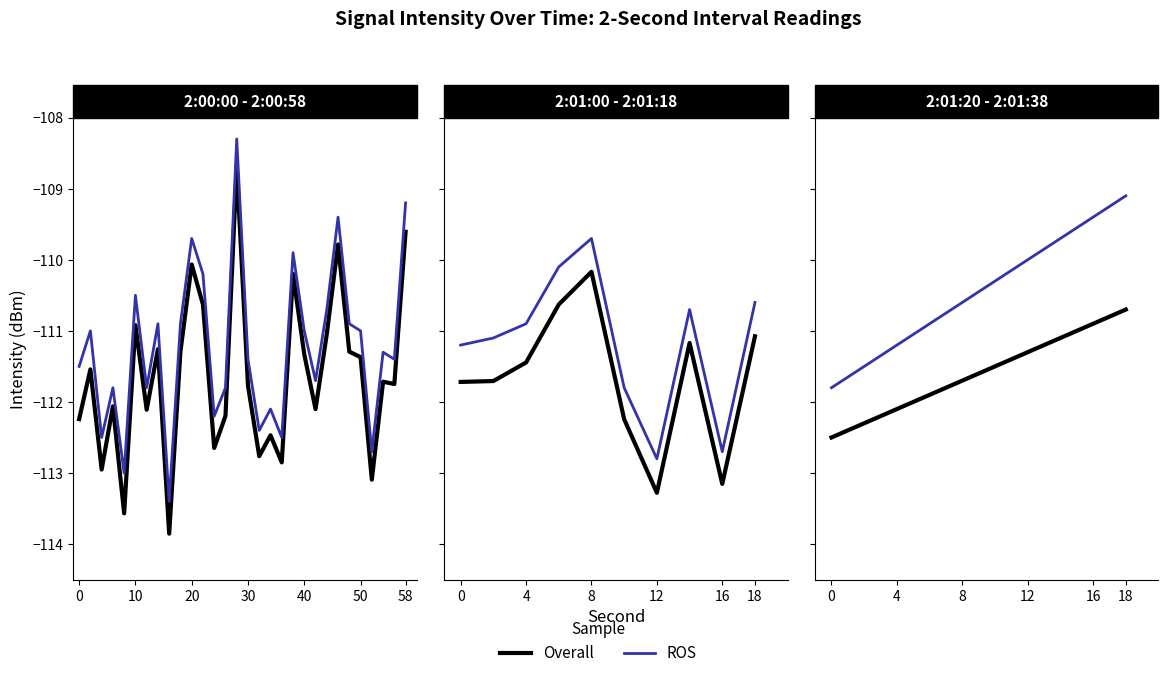

True or false: ROS and Overall cross at least once.

False